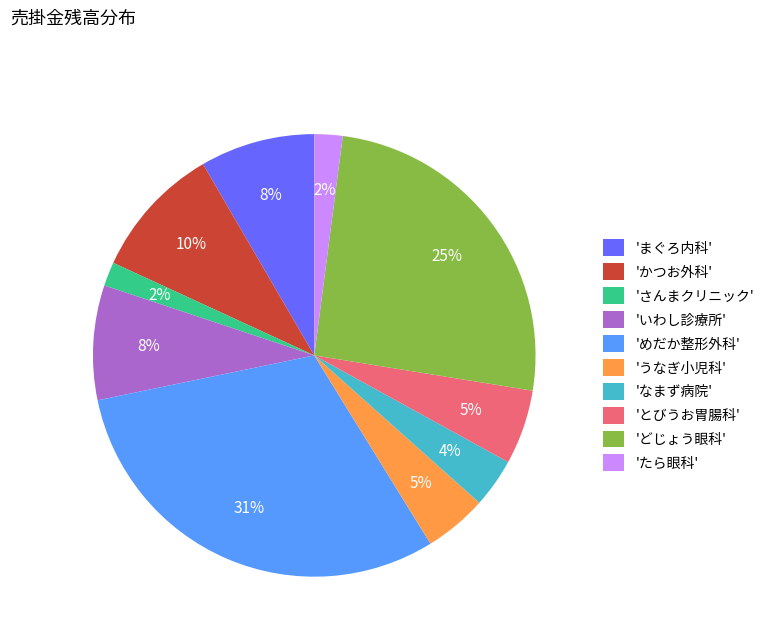

To the nearest percent, what is the combined percentage of 'いわし診療所' and 'うなぎ小児科'?

13%